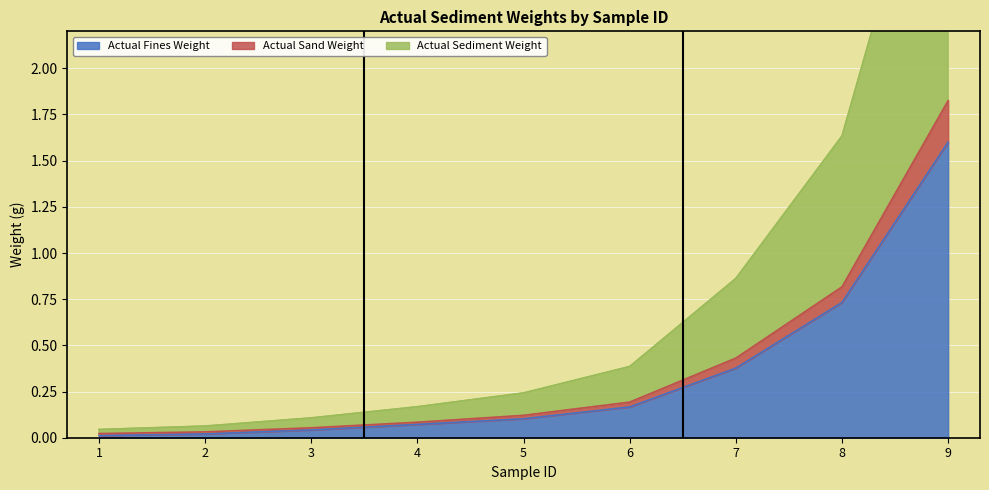

True or false: Actual Sediment Weight and Actual Sand Weight cross at least once.

False